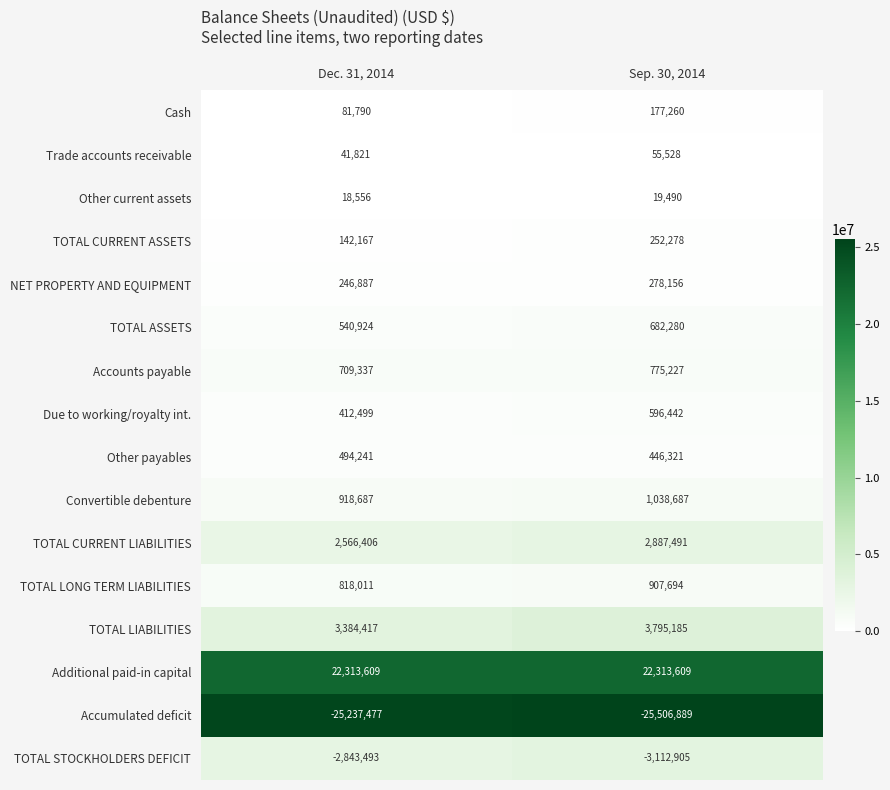

Which series has the widest spread of values?

TOTAL LIABILITIES